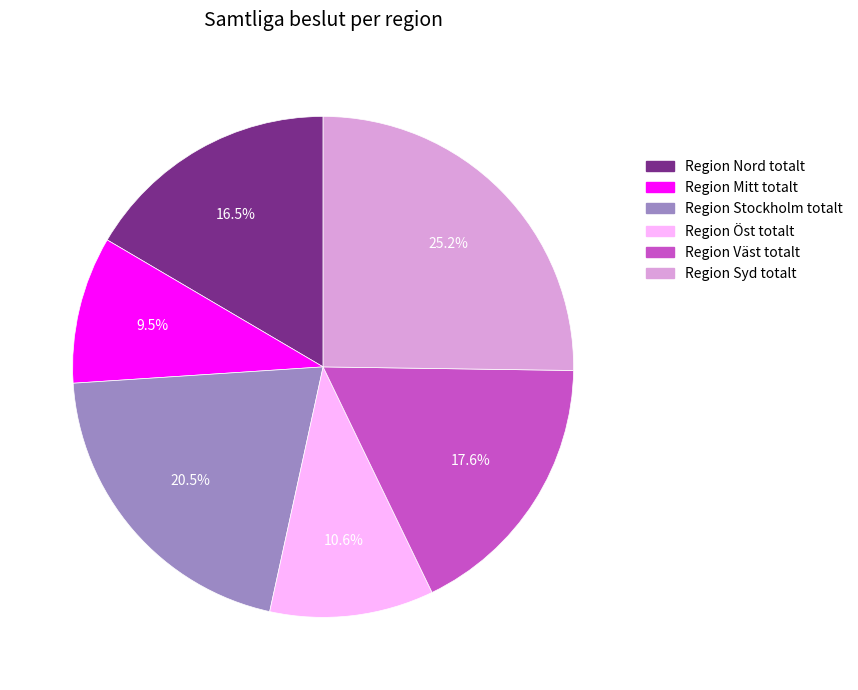

Between Region Syd totalt and Region Stockholm totalt, which is larger?

Region Syd totalt